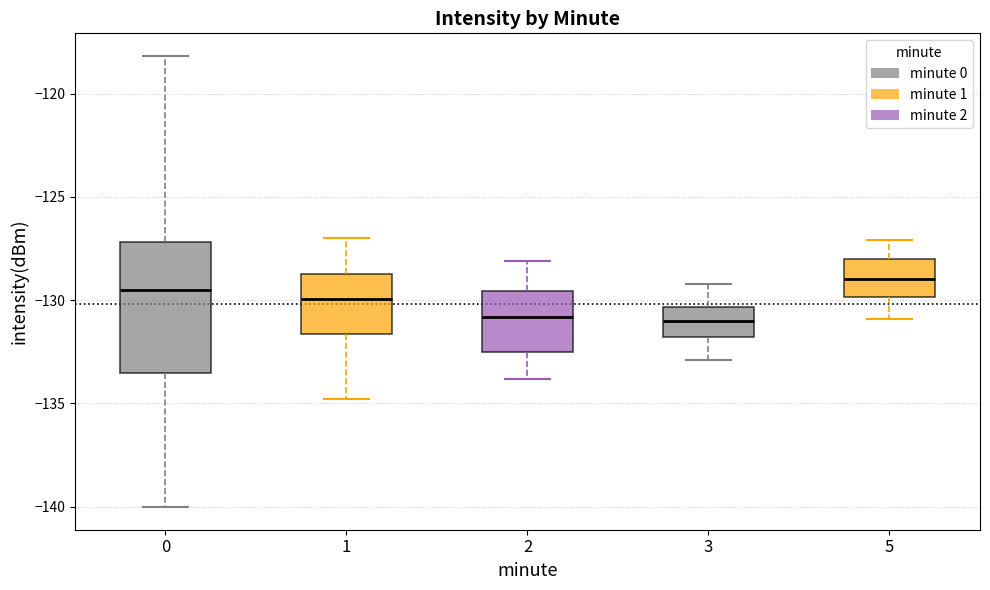

Where does the lower whisker of the box at x = 0 end on the y-axis? The values are not printed on the chart, so give them approximately, as read against the axis.

-140.0